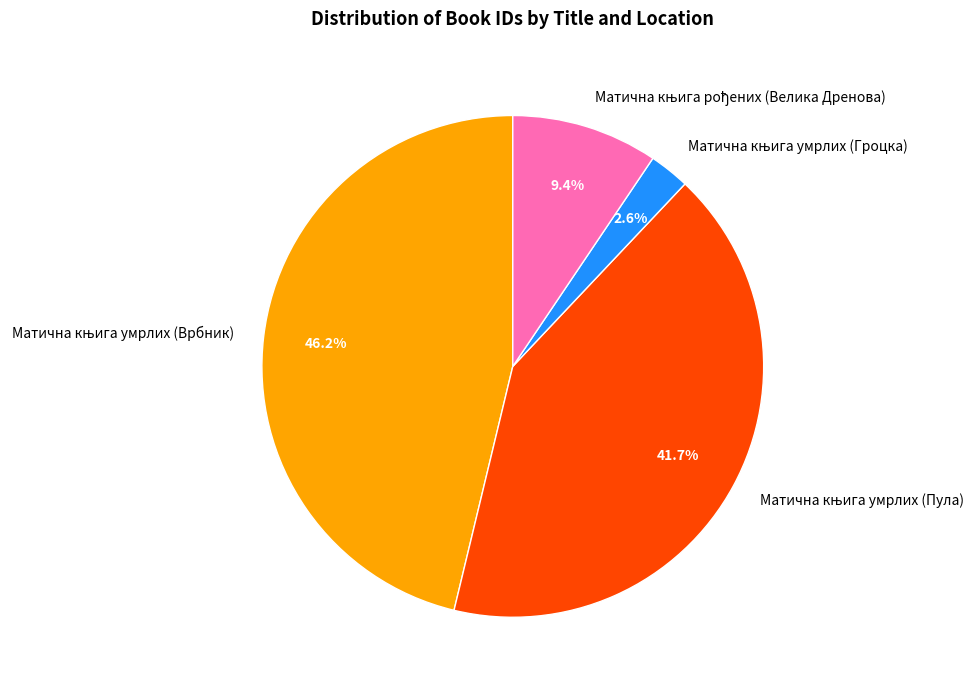

Count the number of slices in the pie.

4